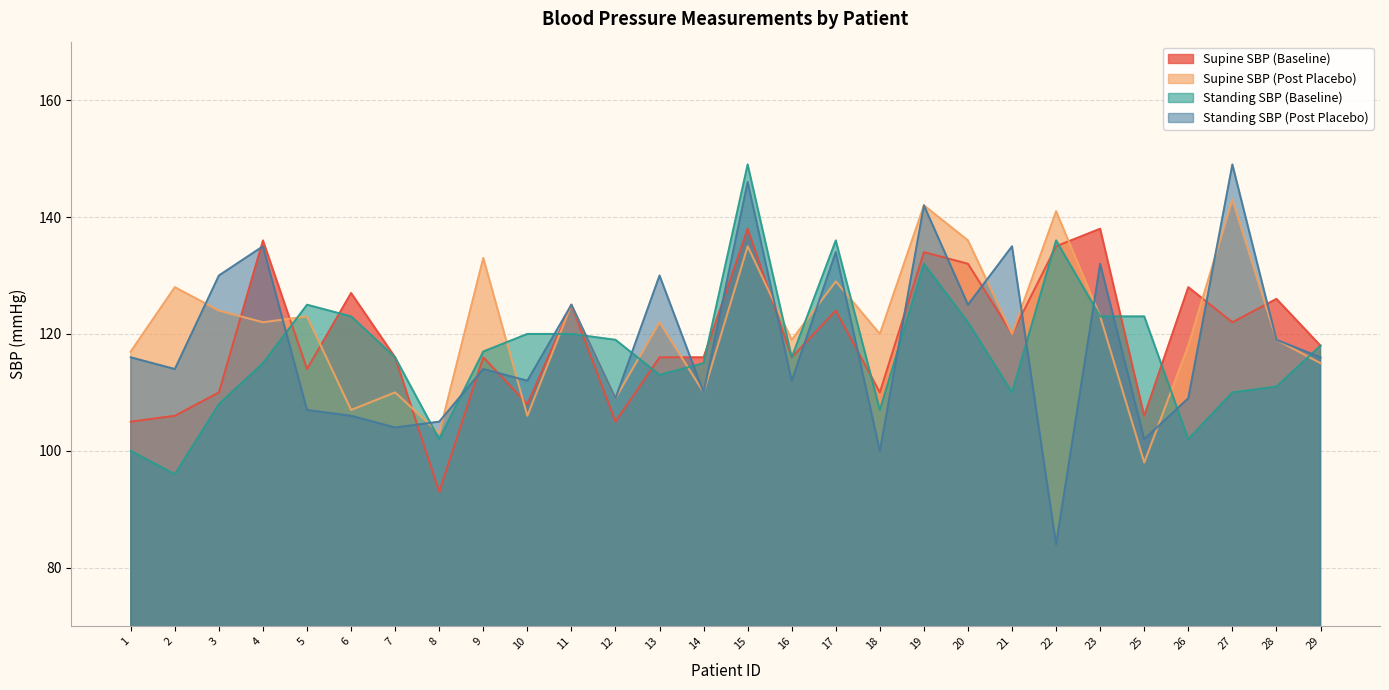

What value does the Supine SBP (Baseline) series have at 8, to the nearest 10?

90